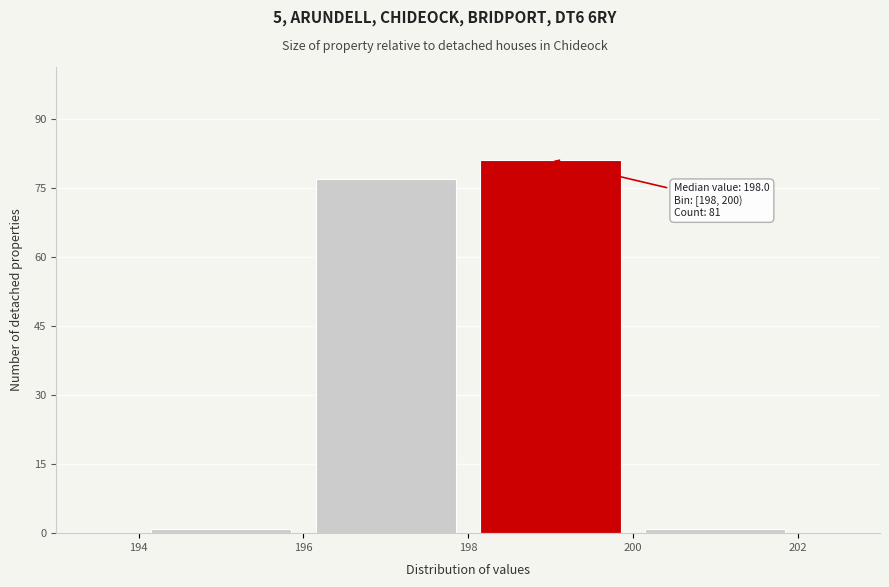

Which range on the x-axis has the tallest bar?

198 to 200